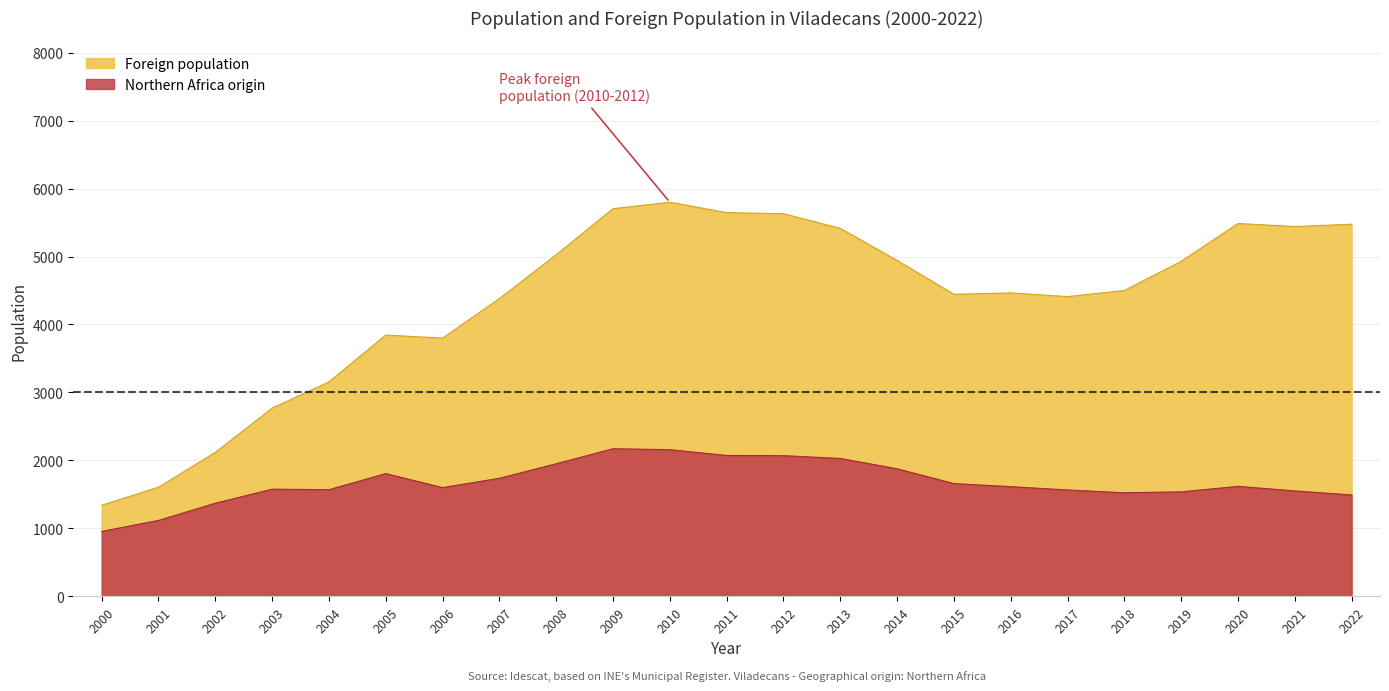

What is the value of the Northern Africa origin point at the 22nd from the left?

1550